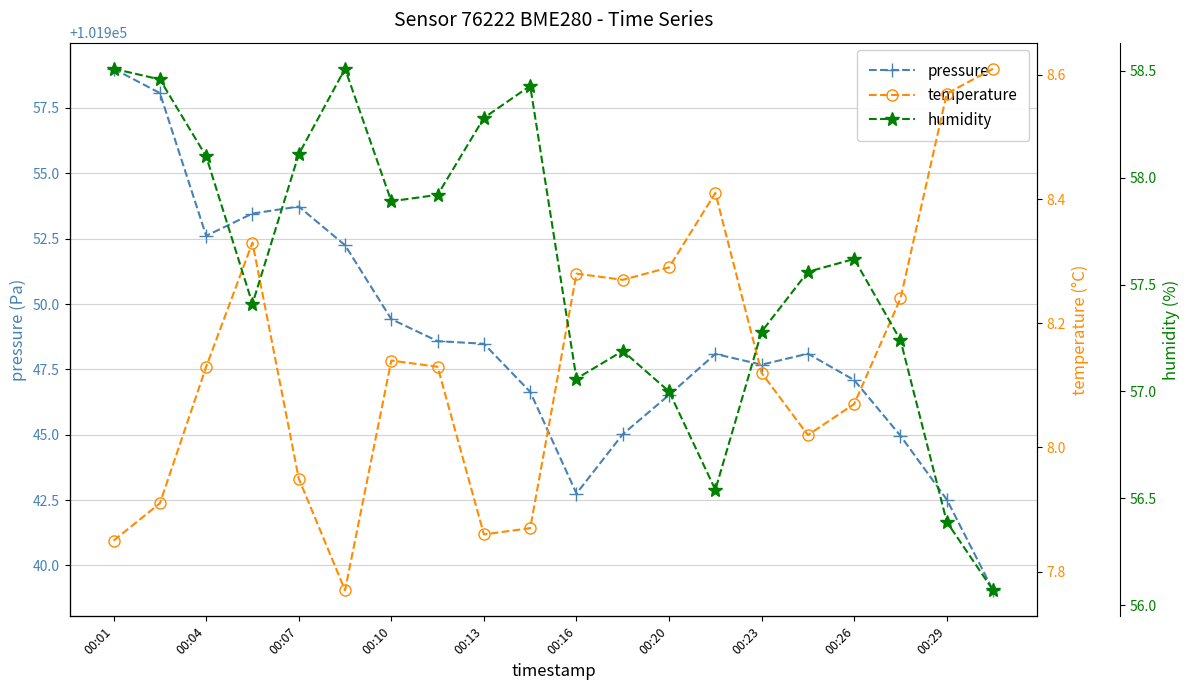

What is the sum of all humidity values?

1151.6